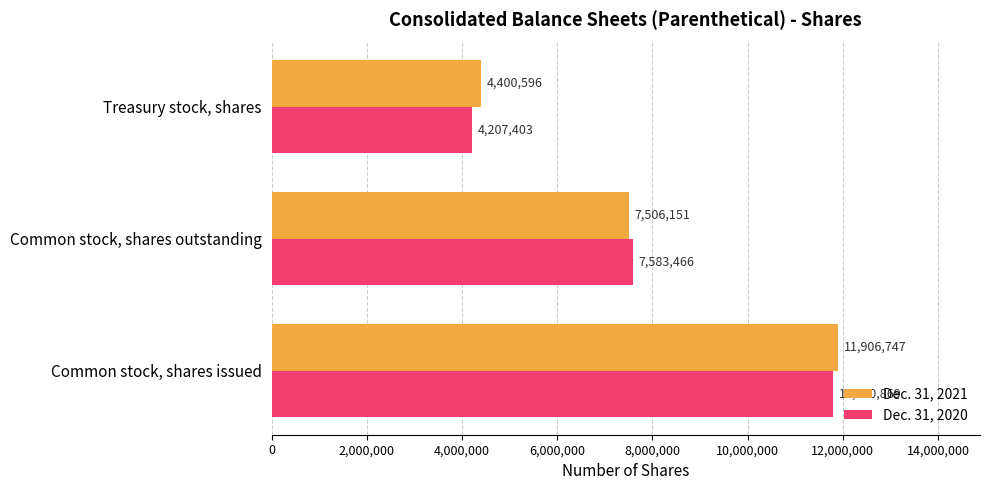

How many series are shown in this chart?

2